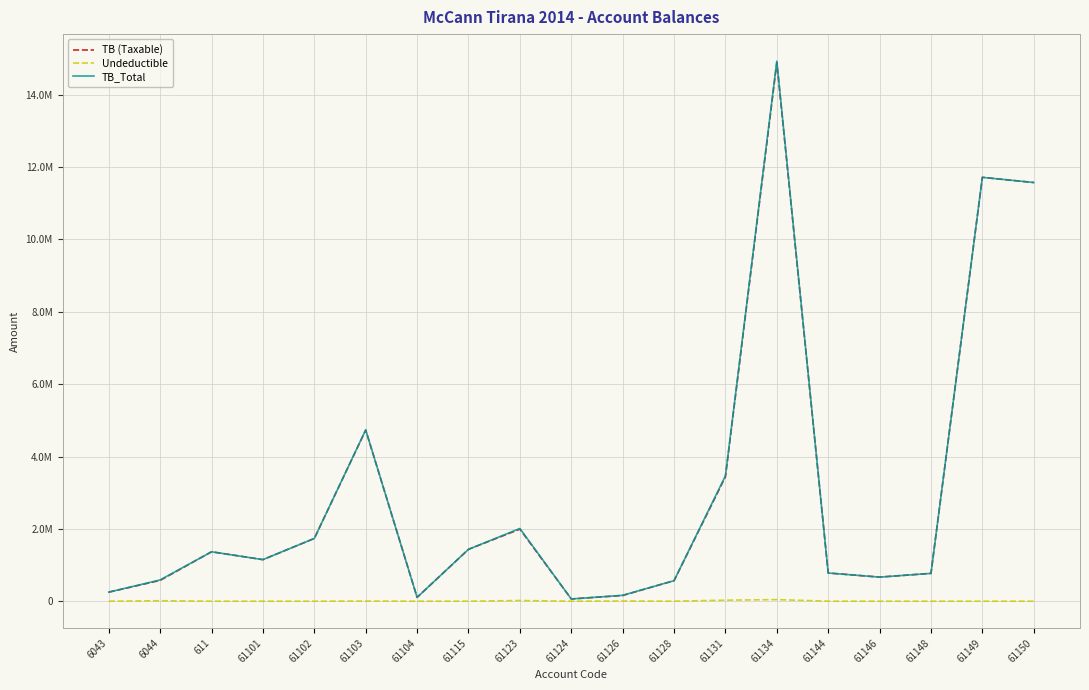

Reading right to left, list all the values displayed in this chart.

TB (Taxable): 11574631.1	11717876.6	769080.9	666085.5	779642.1	14887859.8	3437988.5	567460.5	157990.0	61813.2	1991862.2	1433753.2	105900.0	4731146.9	1735151.5	1149043.7	1366068.5	575296.9	250227.1
Undeductible: 0.0	0.0	0.0	0.0	0.0	43299.0	28000.0	0.0	5100.0	0.0	18500.0	250.0	0.0	3920.0	0.0	0.0	0.0	12822.0	0.0
TB_Total: 11574631.1	11717876.6	769080.9	666085.5	779642.1	14931158.8	3465988.5	567460.5	163090.0	61813.2	2010362.2	1434003.2	105900.0	4735066.9	1735151.5	1149043.7	1366068.5	588118.9	250227.1